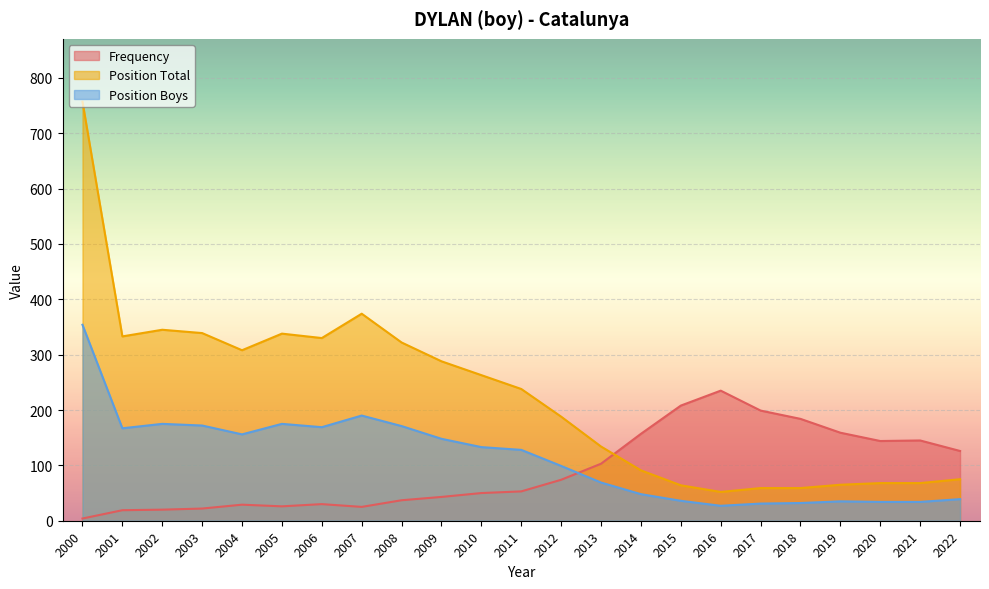

Which series has the largest total across all categories?

Position Total